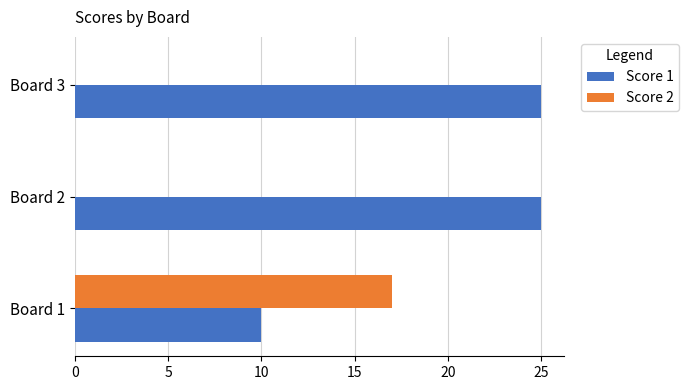

What is the sum of all Score 1 values?

60